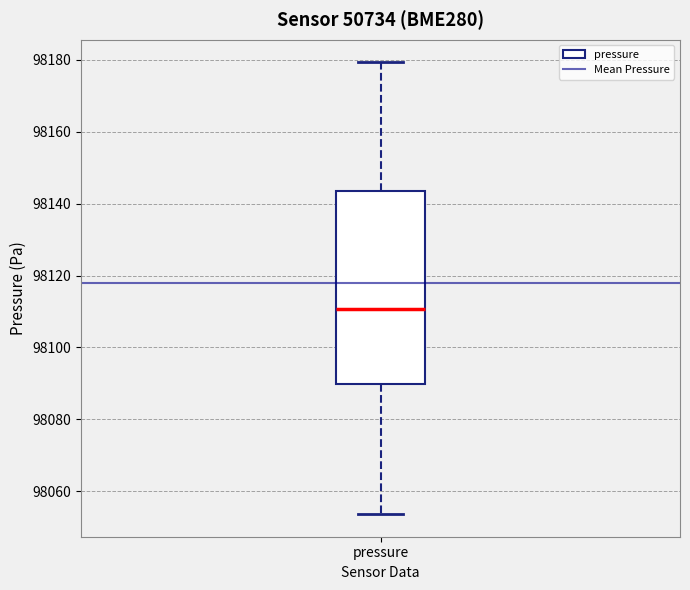

Read this box plot against the y-axis: the position of the median line, the range covered by the box, and the ends of both whiskers. The values are not printed on the chart, so give them approximately, as read against the axis.

median 98110, box 98090 to 98144, whiskers 98054 to 98180